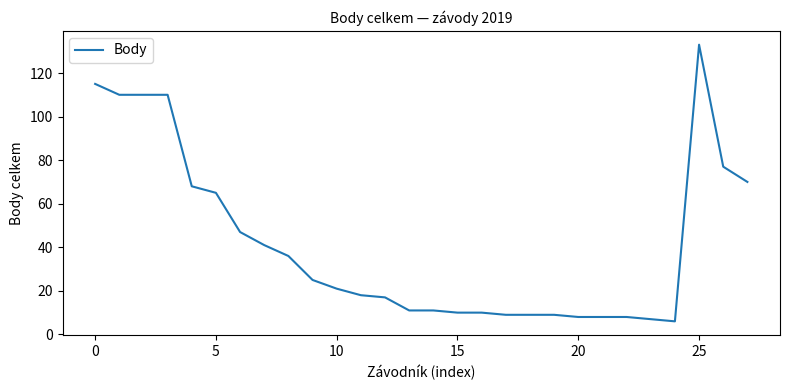

What is the smallest value displayed?

6